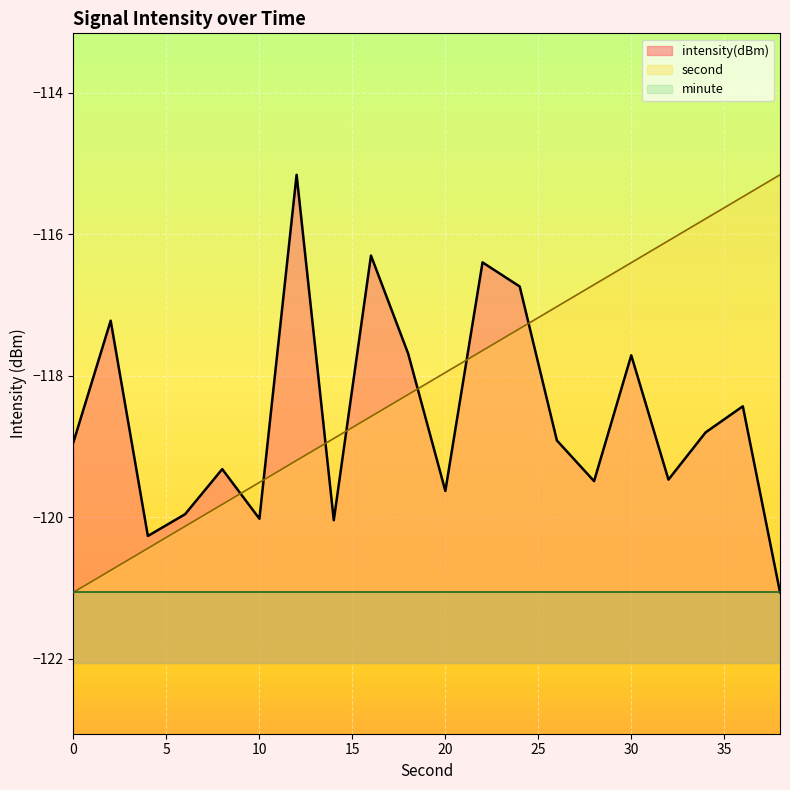

What are all the series names shown in the legend?

intensity(dBm), second, minute